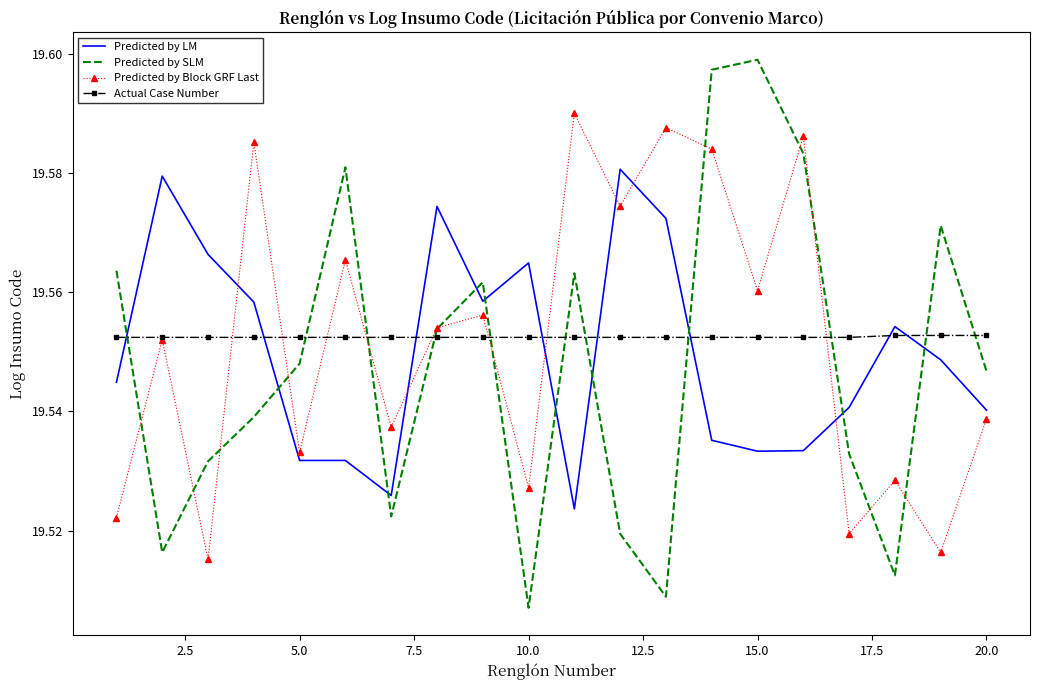

At how many categories does at least one series exceed 19?

20